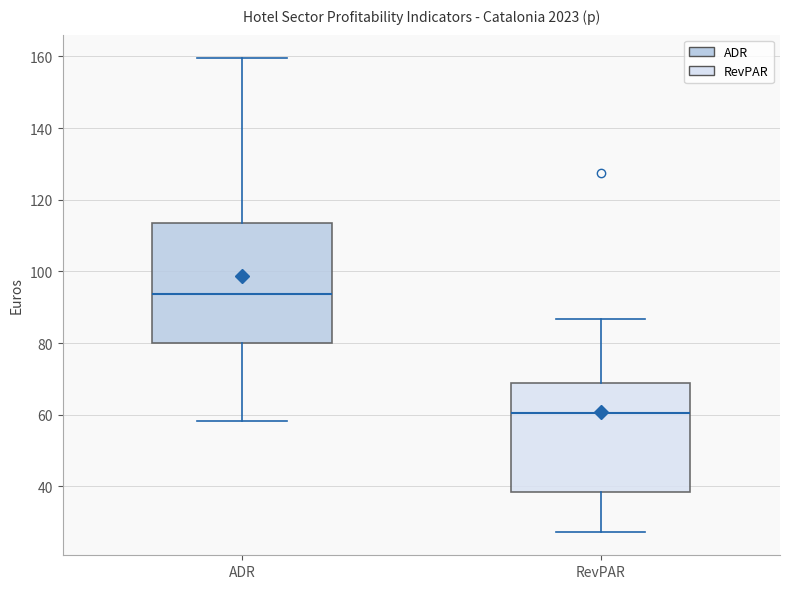

Reading left to right, transcribe this box plot: for each box, give where its median line is, the range the box spans, and where its two whiskers end, as read against the y-axis. The values are not printed on the chart, so give them approximately, as read against the axis.

ADR: median 94, box 80 to 114, whiskers 58 to 160
RevPAR: median 60, box 38 to 68, whiskers 28 to 86